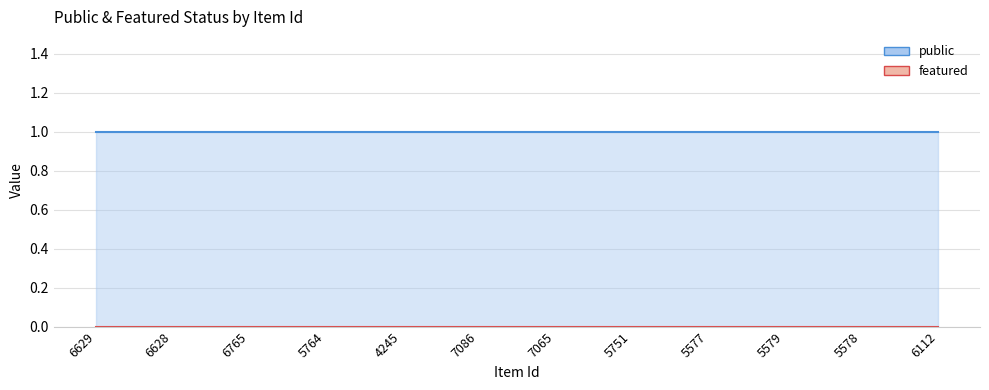

The featured series shows 0 at 6628. True or false?

True